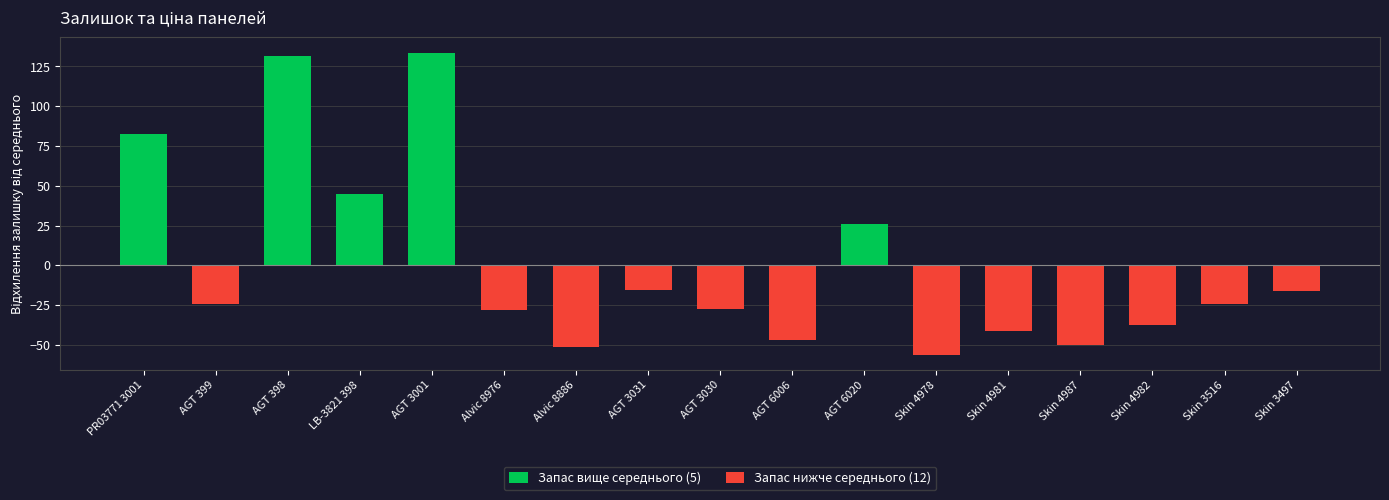

How many values are below zero?

12